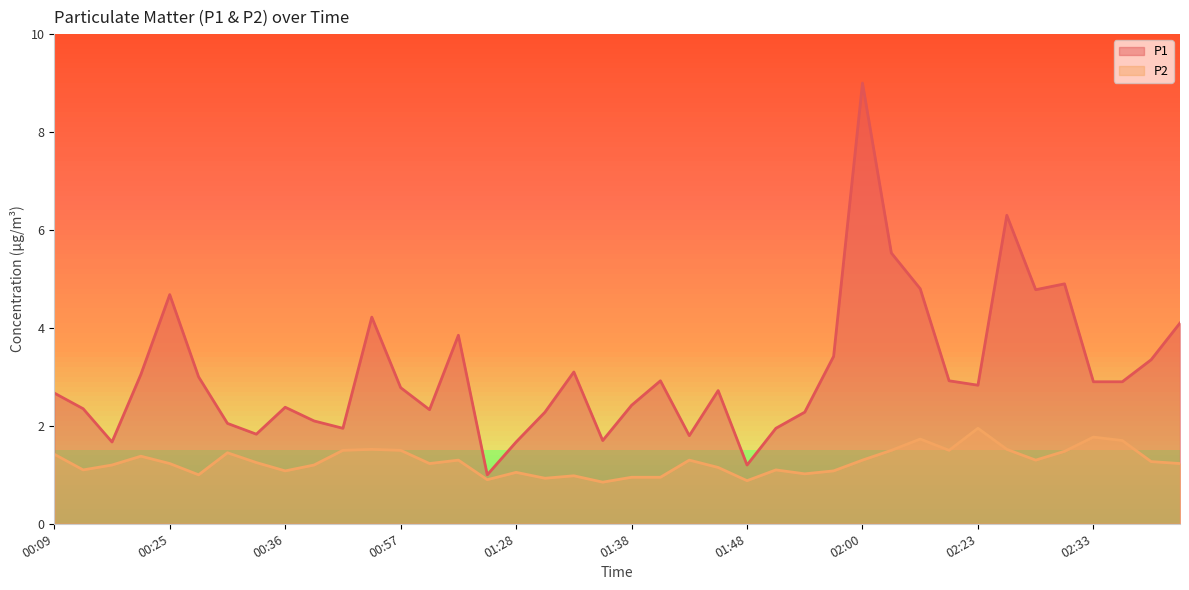

What is the average value of the P2 series?

1.3